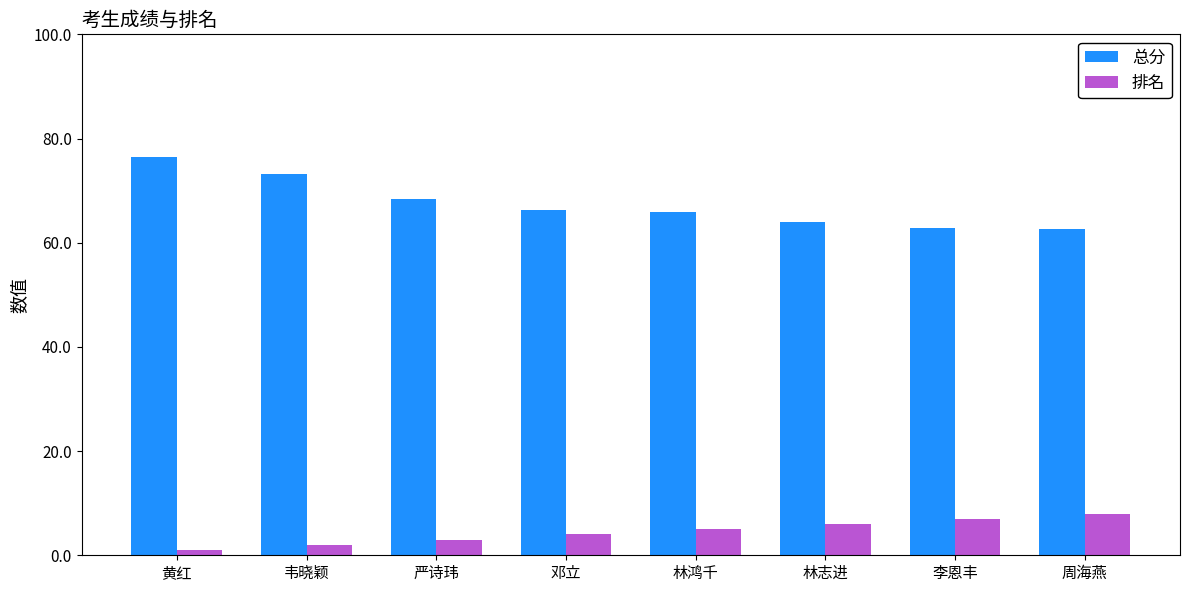

List the series in order of their peak value, highest first.

总分, 排名